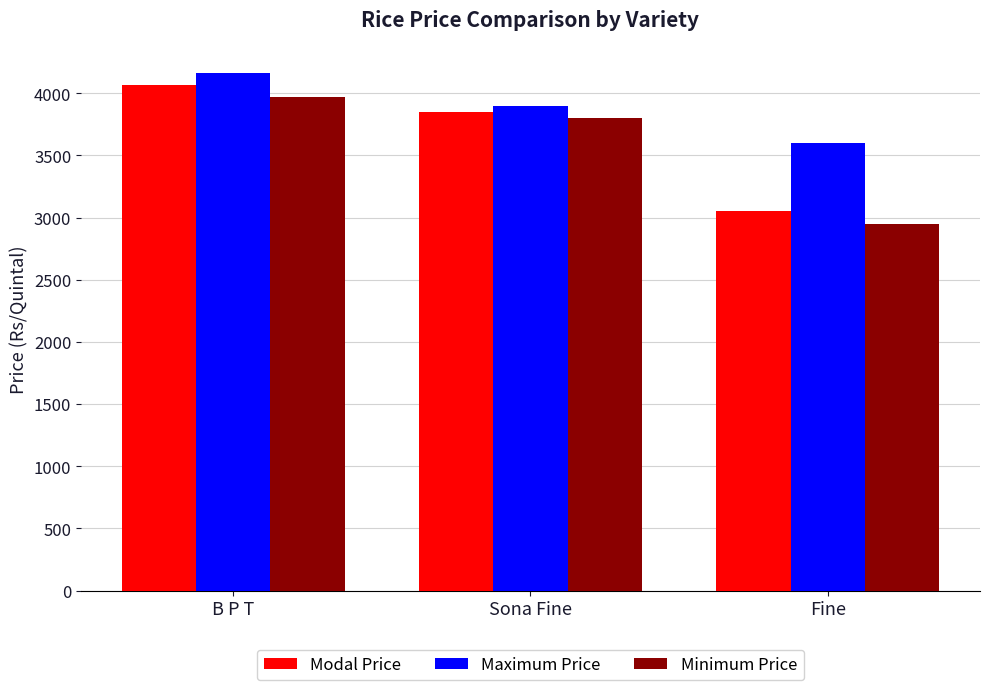

What is the average value of the Modal Price series?

3654.8